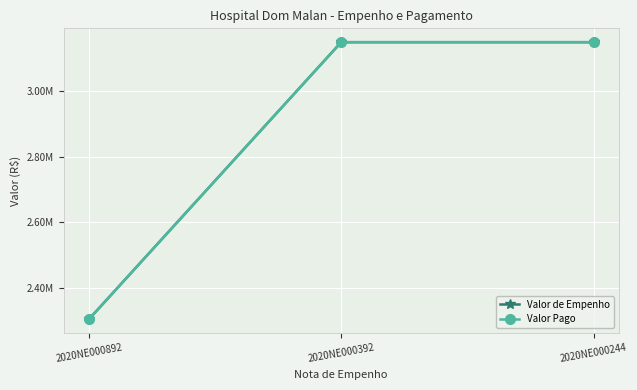

At which label does Valor de Empenho first exceed 3149972?

2020NE000392